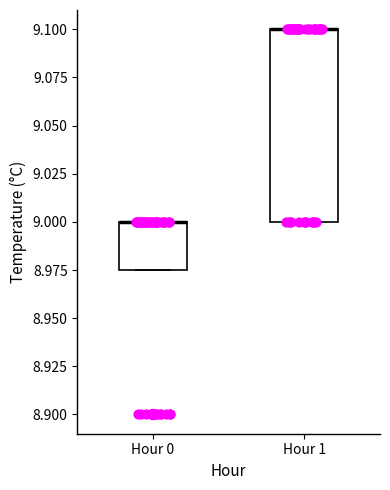

Where is the upper edge of the box for Hour 1 on the y-axis? The values are not printed on the chart, so give them approximately, as read against the axis.

9.100